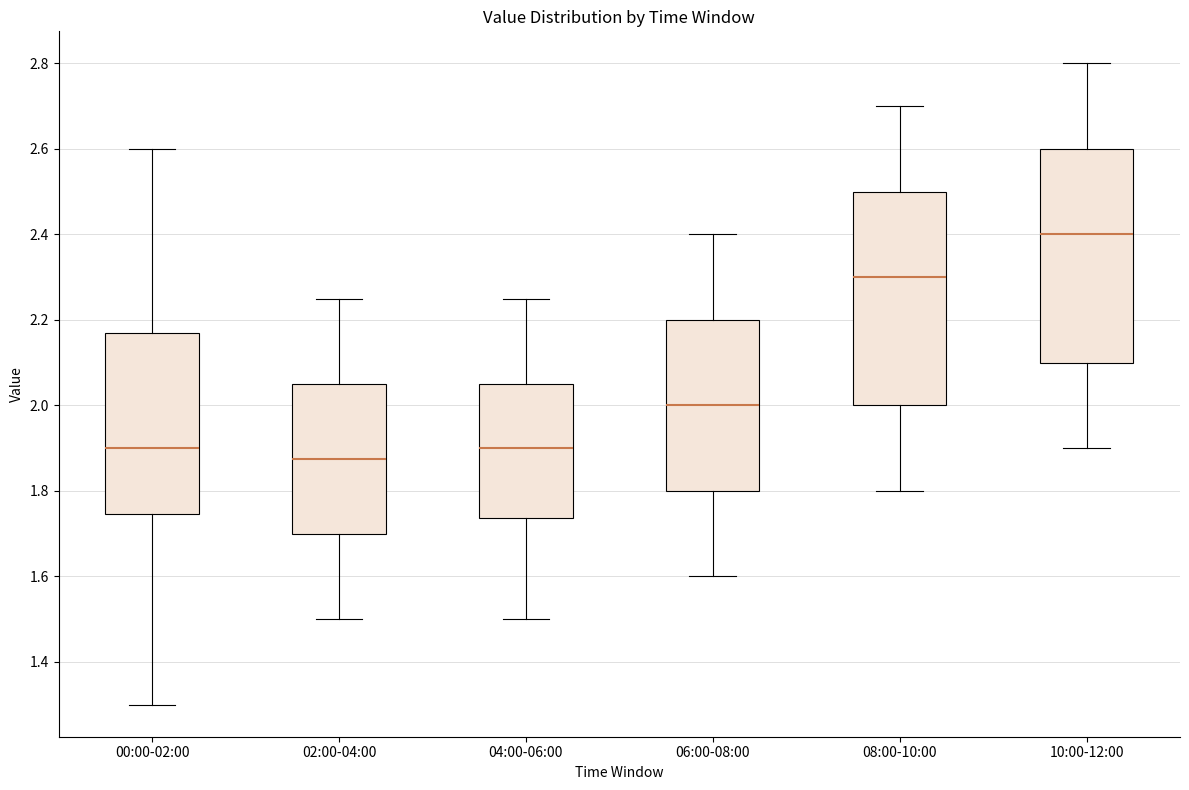

Reading left to right, transcribe this box plot: for each box, give where its median line is, the range the box spans, and where its two whiskers end, as read against the y-axis. The values are not printed on the chart, so give them approximately, as read against the axis.

00:00-02:00: median 1.90, box 1.74 to 2.18, whiskers 1.30 to 2.60
02:00-04:00: median 1.88, box 1.70 to 2.06, whiskers 1.50 to 2.26
04:00-06:00: median 1.90, box 1.74 to 2.06, whiskers 1.50 to 2.26
06:00-08:00: median 2.00, box 1.80 to 2.20, whiskers 1.60 to 2.40
08:00-10:00: median 2.30, box 2.00 to 2.50, whiskers 1.80 to 2.70
10:00-12:00: median 2.40, box 2.10 to 2.60, whiskers 1.90 to 2.80